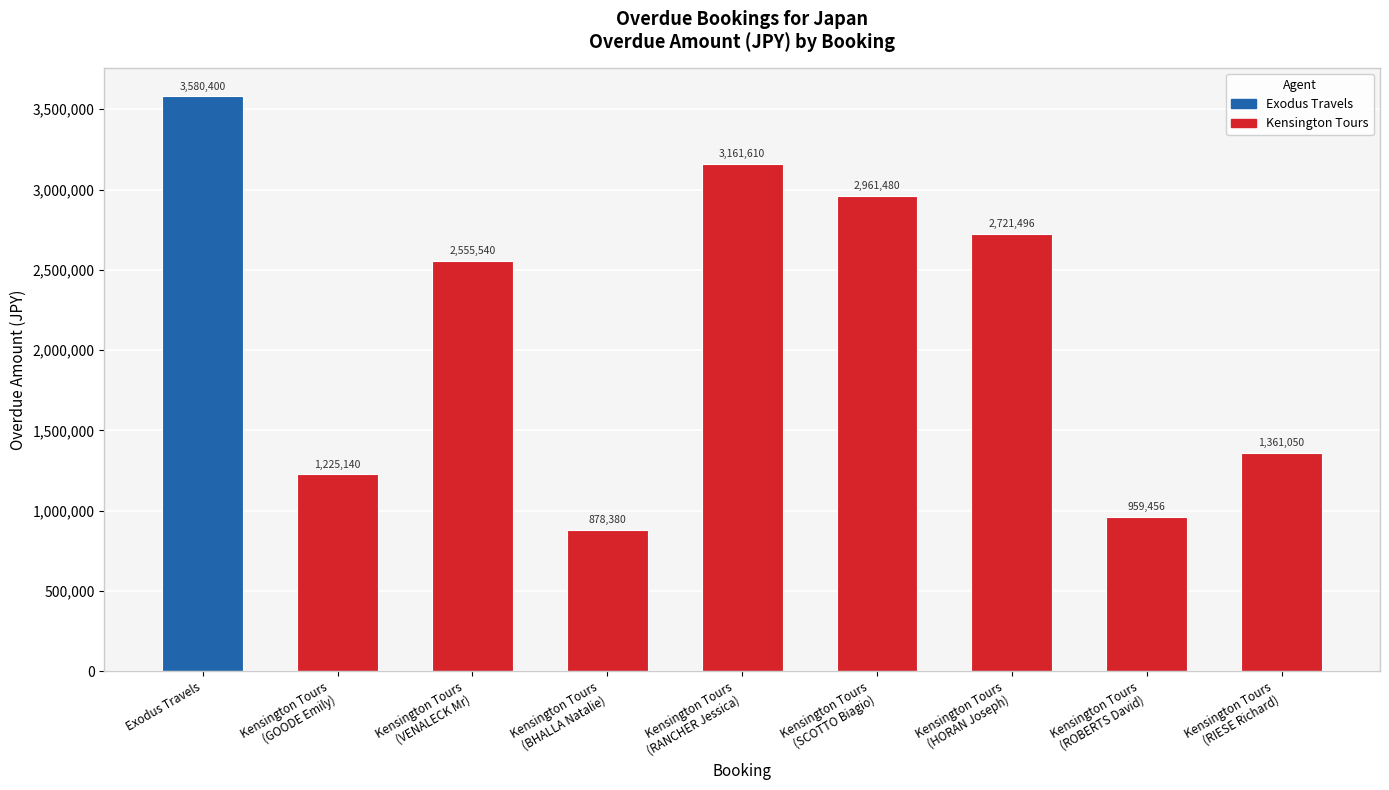

What is the difference between the maximum and minimum values?

2702020.0